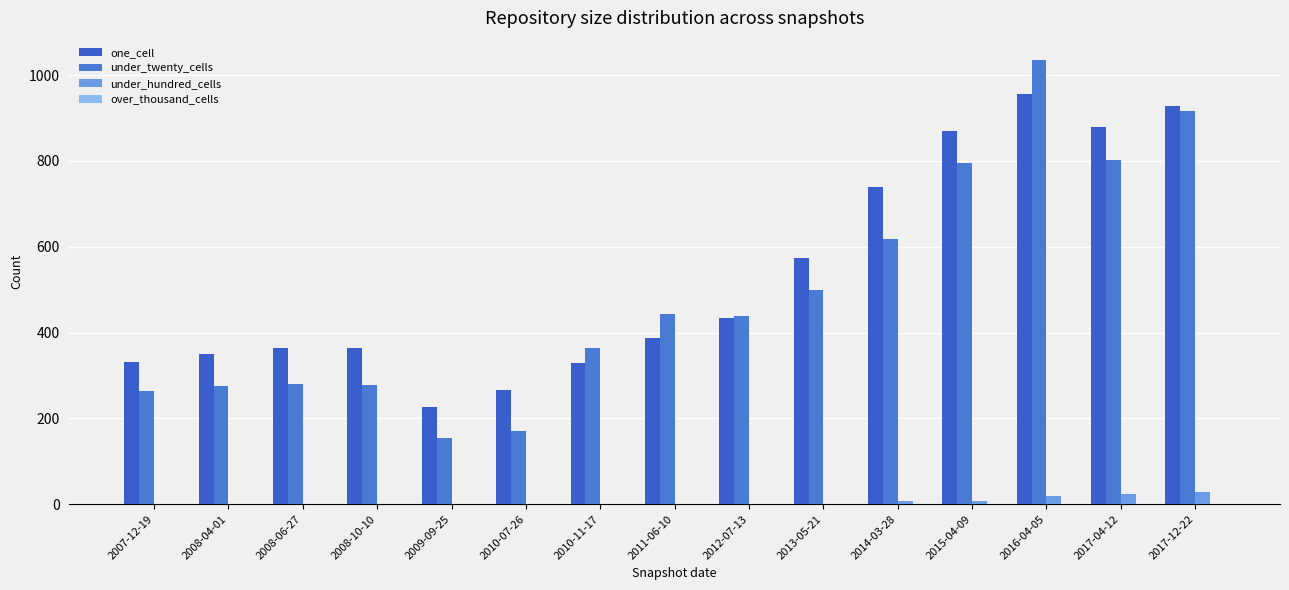

What is the value of the one_cell bar at the 5th from the left?

226